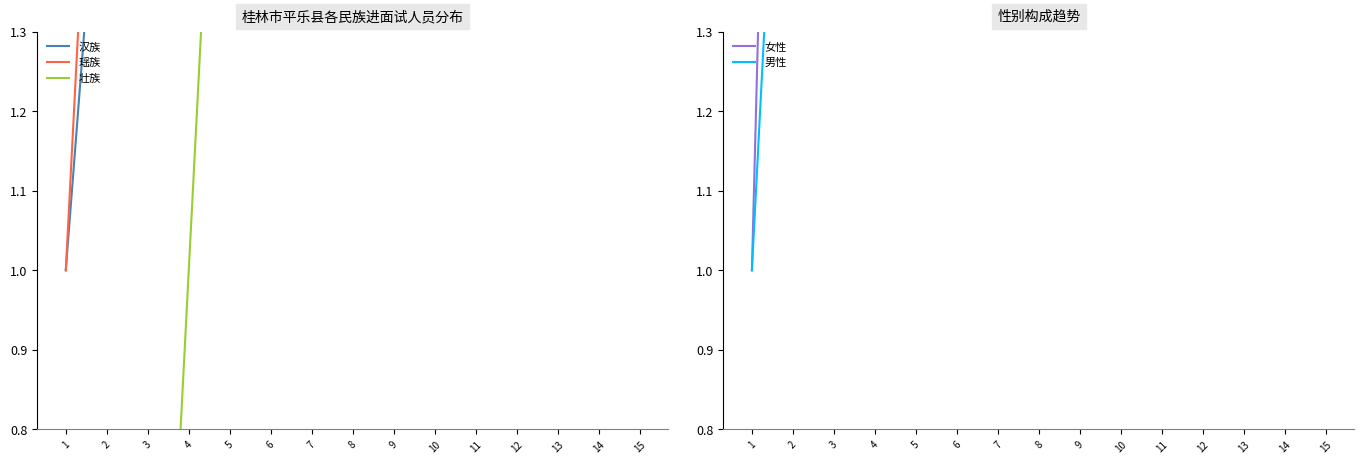

True or false: 汉族 and 壮族 intersect in this chart.

False